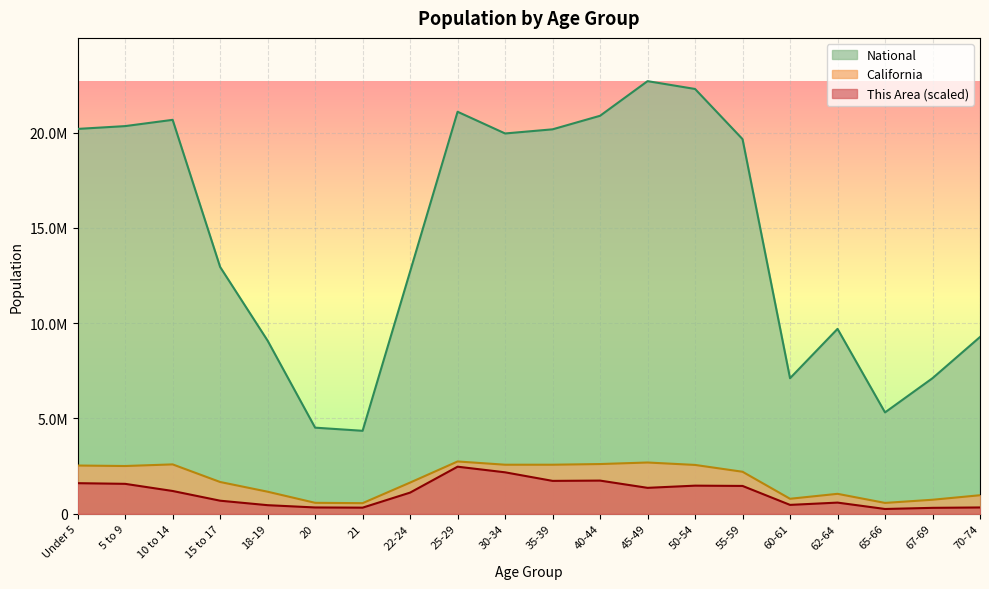

True or false: National has more than 1 points higher than both neighbors.

True